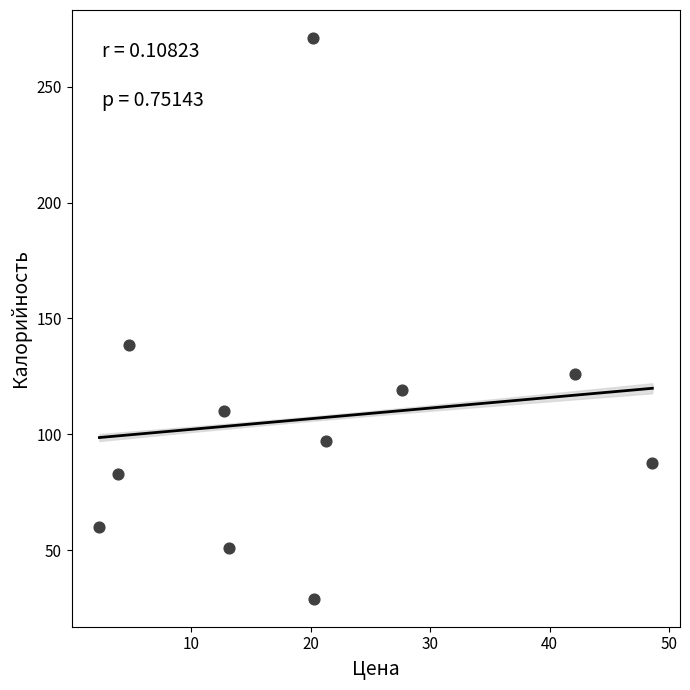

What Y value in the scatter plot is closest to 150?

138.6